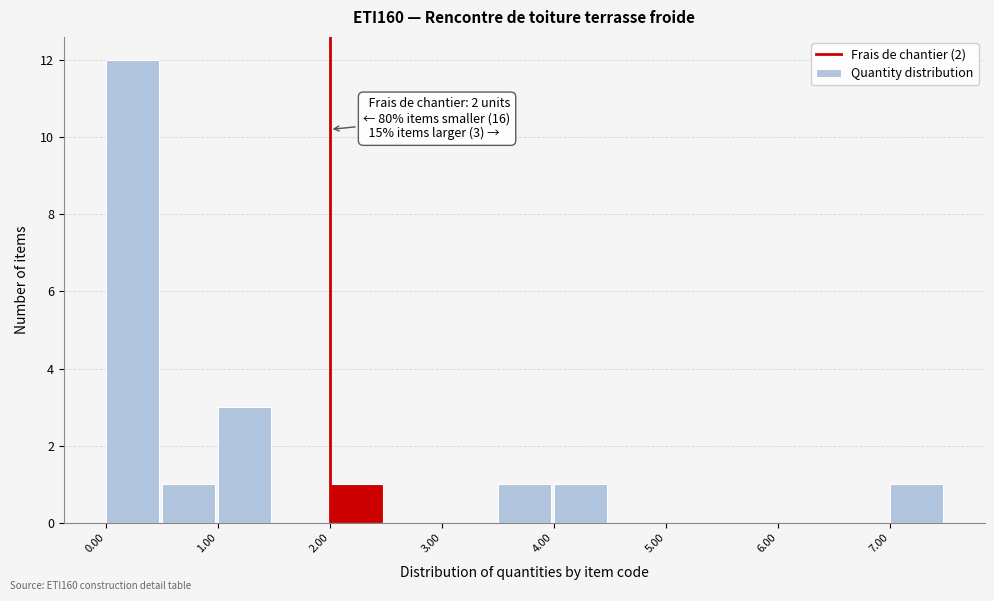

Which range on the x-axis has the tallest bar?

0.0 to 0.5